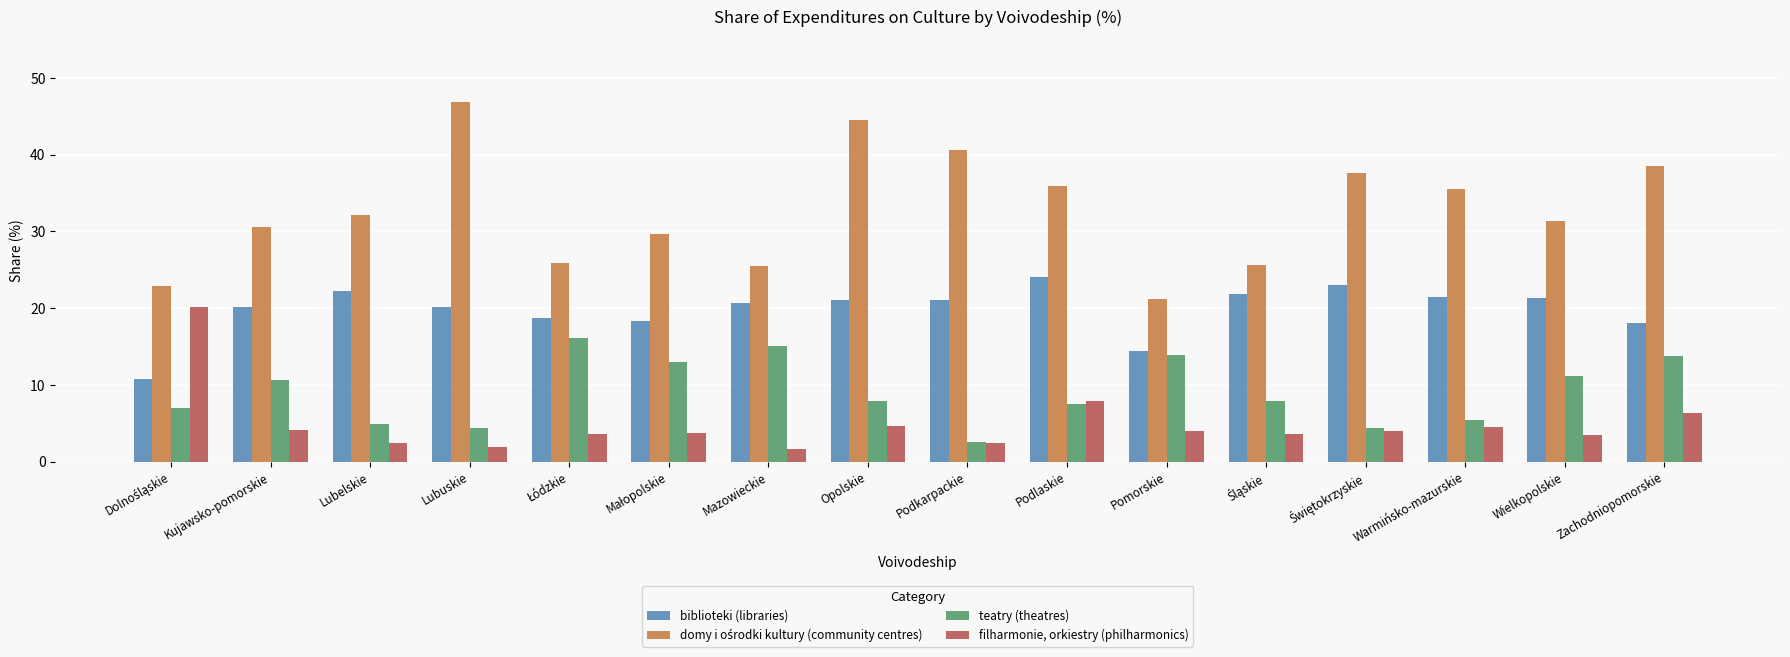

How many bars are there in total?

64